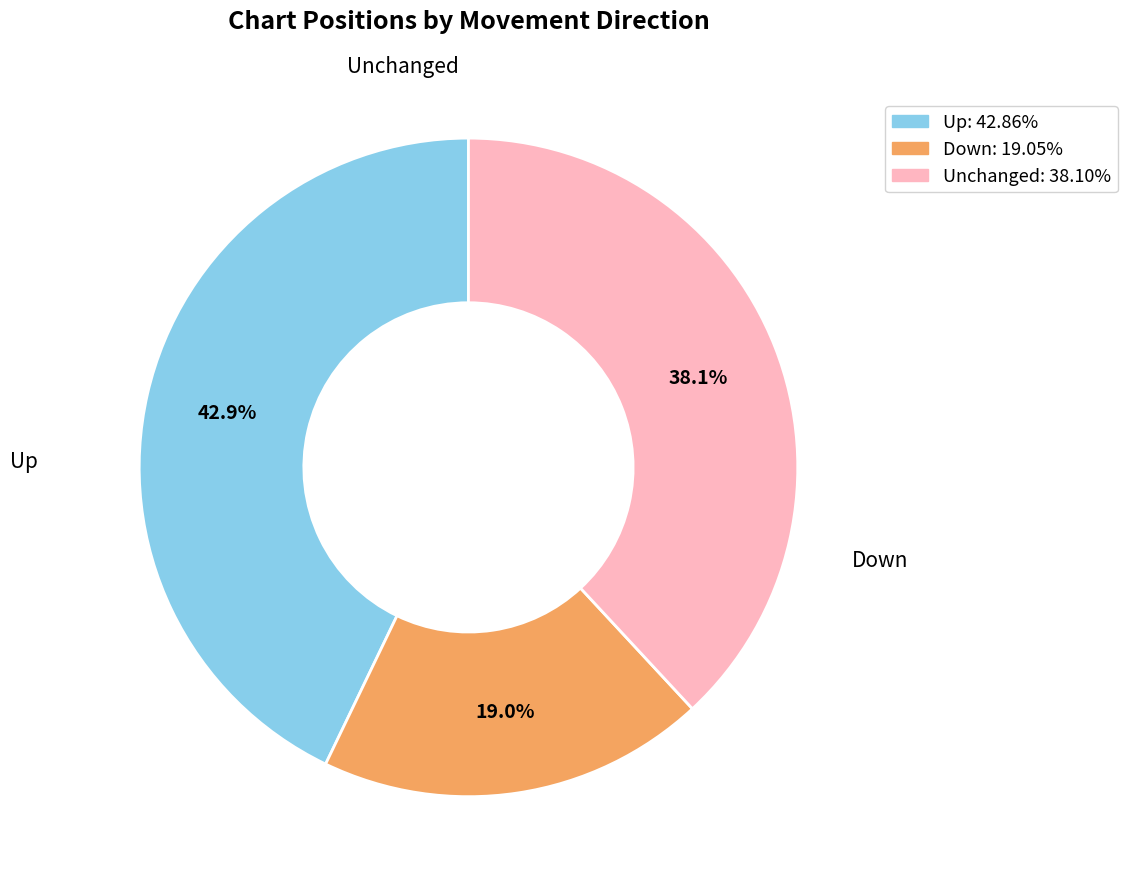

Is there any slice that represents more than half of the pie?

No